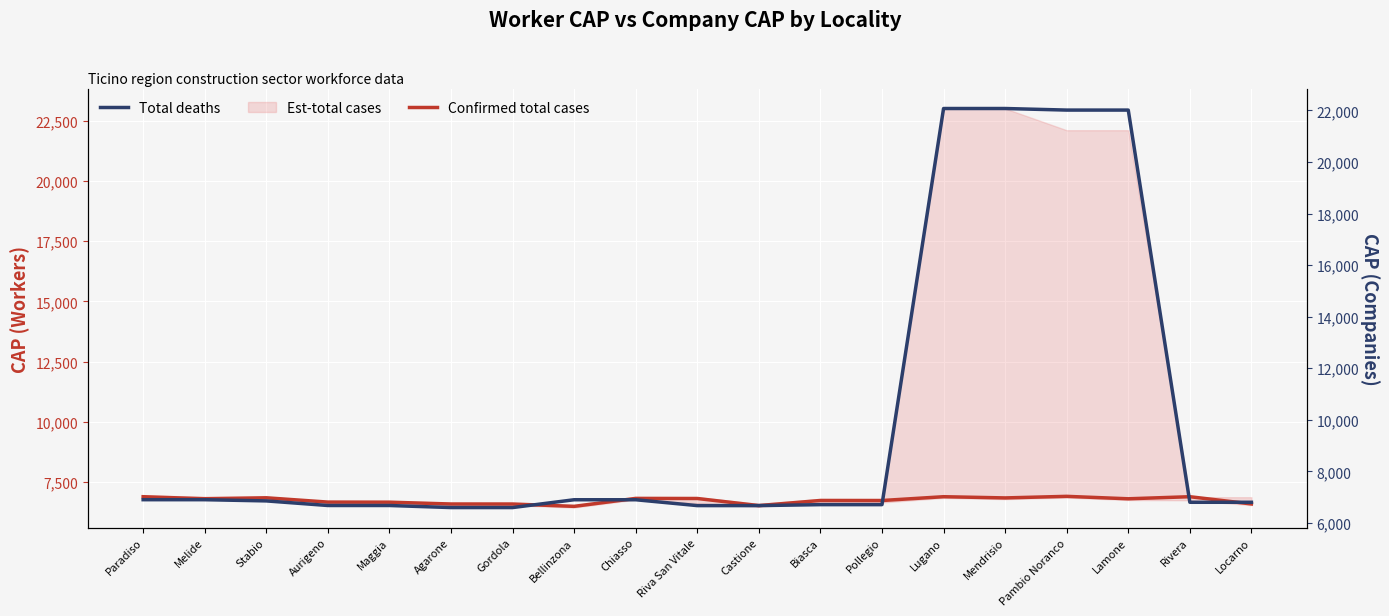

Between which two adjacent categories do Total deaths and Confirmed total cases first intersect?

Chiasso and Riva San Vitale